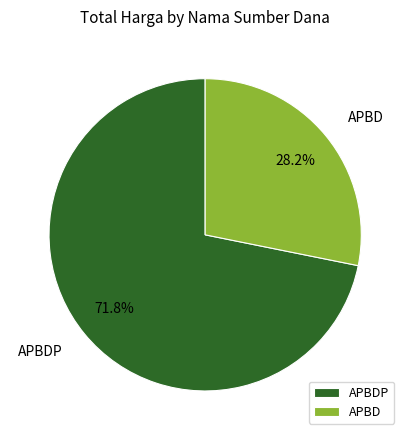

Between APBD and APBDP, which is larger?

APBDP